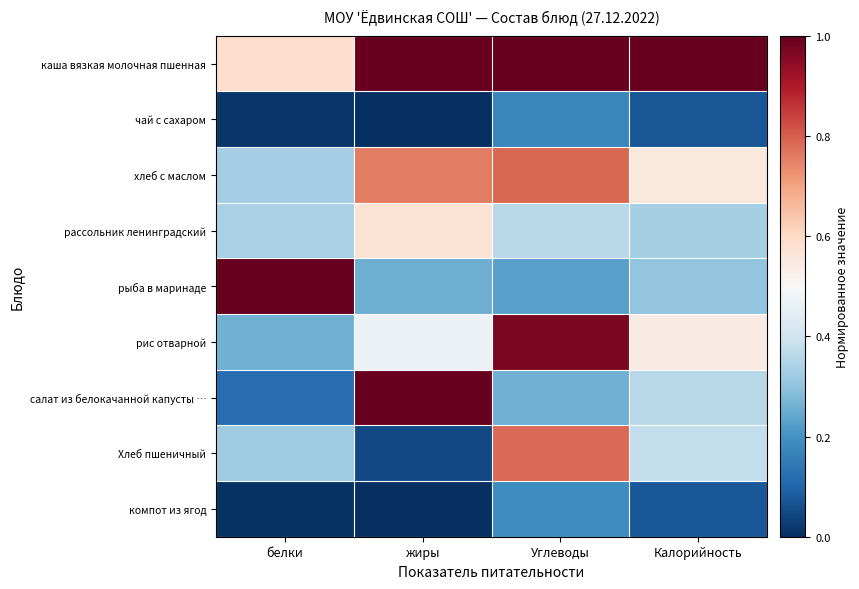

Reading left to right, transcribe all the data shown in this chart.

каша вязкая молочная пшенная: белки=0.6	жиры=1.0	Углеводы=1.0	Калорийность=1.0
чай с сахаром: белки=0.0	жиры=0.0	Углеводы=0.2	Калорийность=0.1
хлеб с маслом: белки=0.3	жиры=0.8	Углеводы=0.8	Калорийность=0.6
рассольник ленинградский: белки=0.3	жиры=0.6	Углеводы=0.4	Калорийность=0.3
рыба в маринаде: белки=1.0	жиры=0.3	Углеводы=0.2	Калорийность=0.3
рис отварной: белки=0.3	жиры=0.5	Углеводы=1.0	Калорийность=0.5
салат из белокачанной капусты …: белки=0.1	жиры=1.0	Углеводы=0.3	Калорийность=0.4
Хлеб пшеничный: белки=0.3	жиры=0.0	Углеводы=0.8	Калорийность=0.4
компот из ягод: белки=0.0	жиры=0.0	Углеводы=0.2	Калорийность=0.1